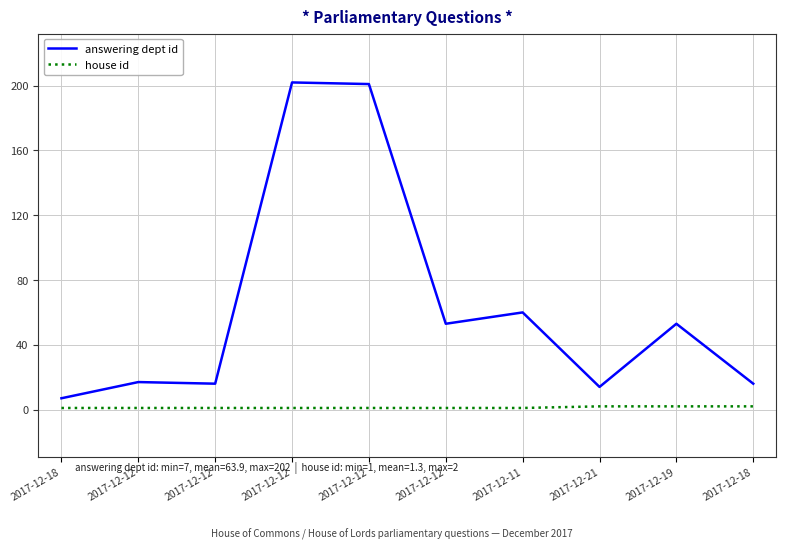

List the labels in order of answering dept id value, smallest first.

2017-12-18, 2017-12-21, 2017-12-12, 2017-12-18, 2017-12-12, 2017-12-12, 2017-12-19, 2017-12-11, 2017-12-12, 2017-12-12